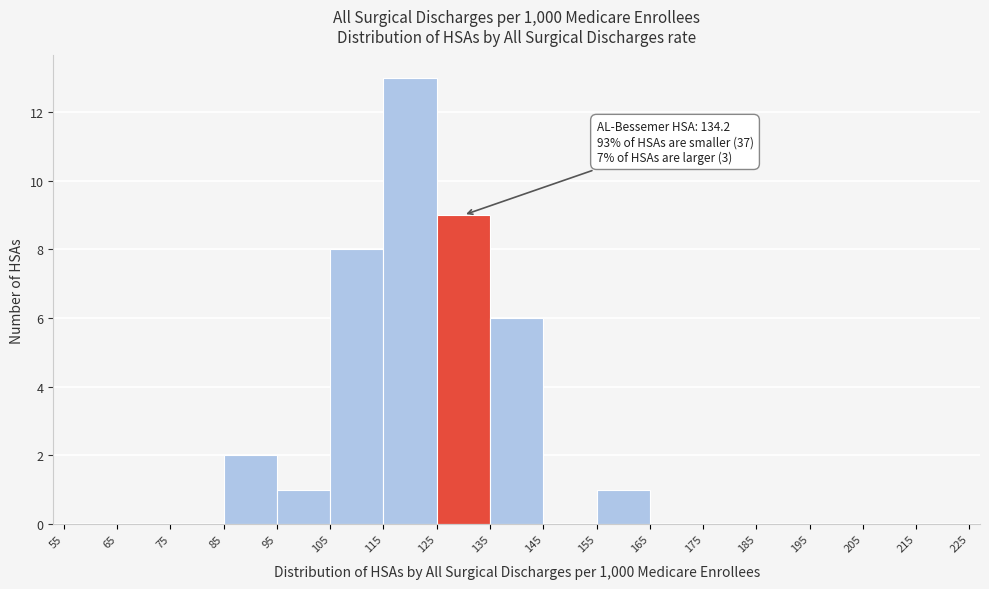

Which range on the x-axis has the tallest bar?

115 to 125